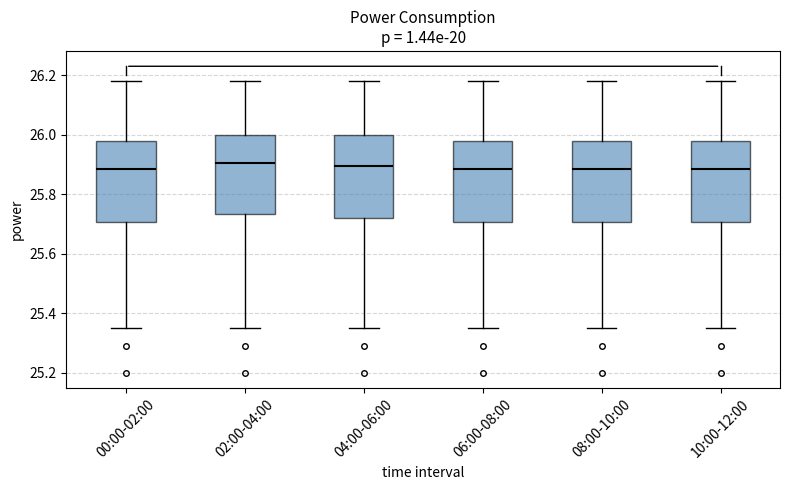

Reading left to right, read every box against the y-axis: the position of its median line, the range the box covers, and the ends of its whiskers. The values are not printed on the chart, so give them approximately, as read against the axis.

00:00-02:00: median 25.88, box 25.70 to 25.98, whiskers 25.36 to 26.18
02:00-04:00: median 25.90, box 25.74 to 26.00, whiskers 25.36 to 26.18
04:00-06:00: median 25.90, box 25.72 to 26.00, whiskers 25.36 to 26.18
06:00-08:00: median 25.88, box 25.70 to 25.98, whiskers 25.36 to 26.18
08:00-10:00: median 25.88, box 25.70 to 25.98, whiskers 25.36 to 26.18
10:00-12:00: median 25.88, box 25.70 to 25.98, whiskers 25.36 to 26.18